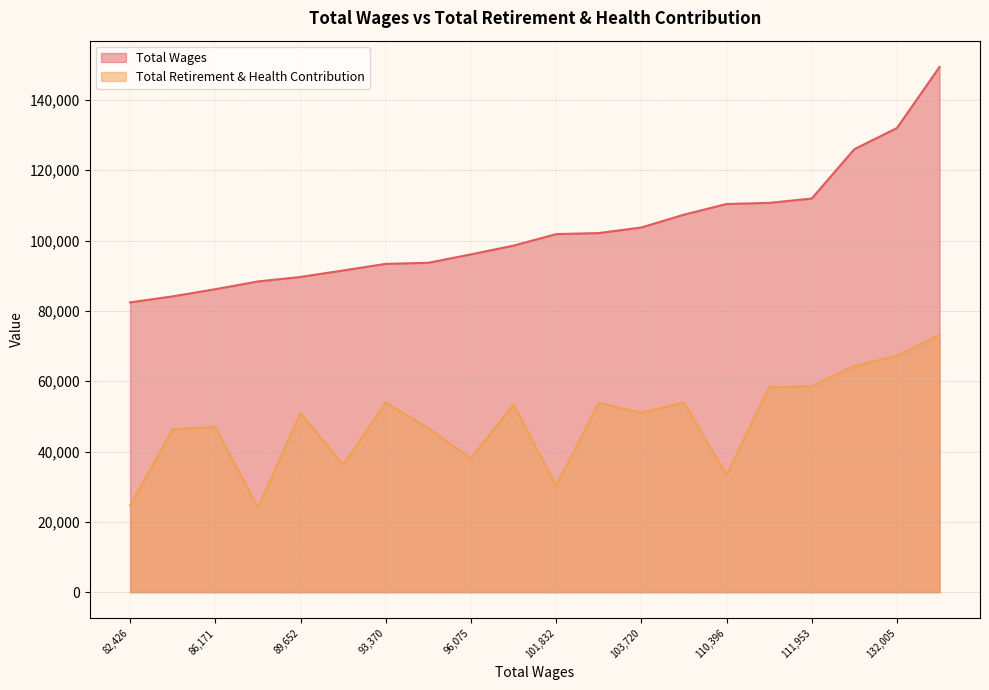

What are all the series names shown in the legend?

Total Wages, Total Retirement & Health Contribution